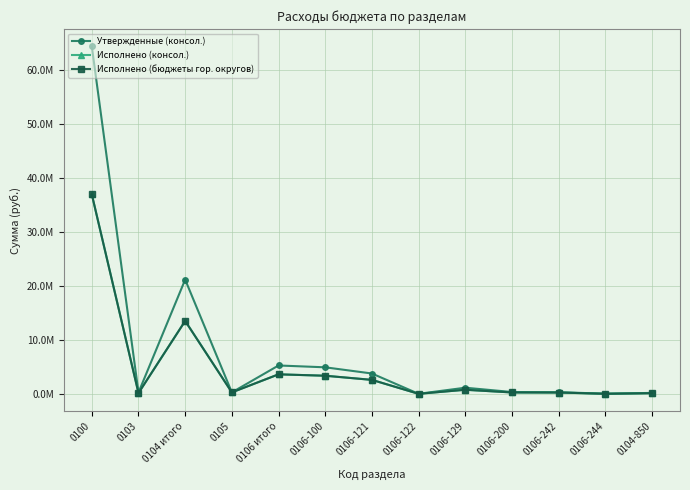

What is the sum of the Исполнено (консол.) values at 0106 итого and 0106-100?

6967369.6